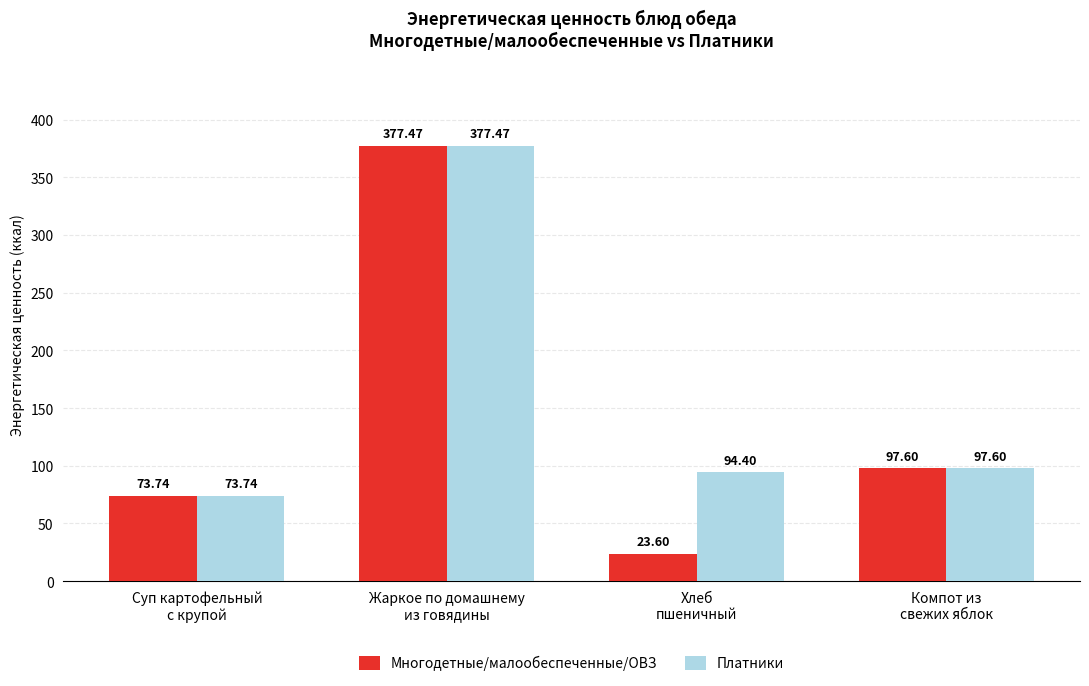

What is the total value across all series at Суп картофельный
с крупой?

147.5